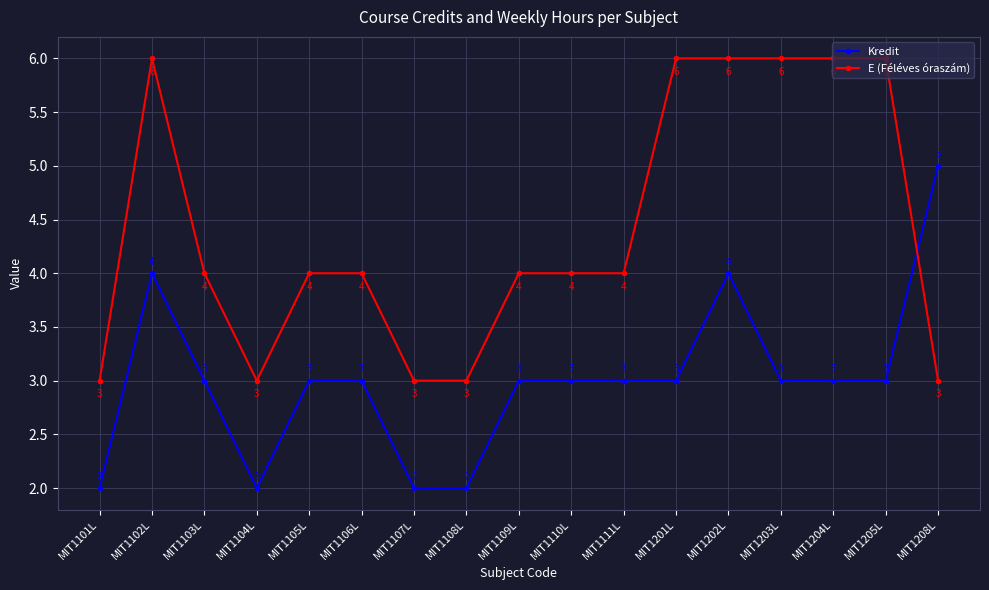

Rank the series at MIT1208L from lowest to highest value.

E (Féléves óraszám), Kredit